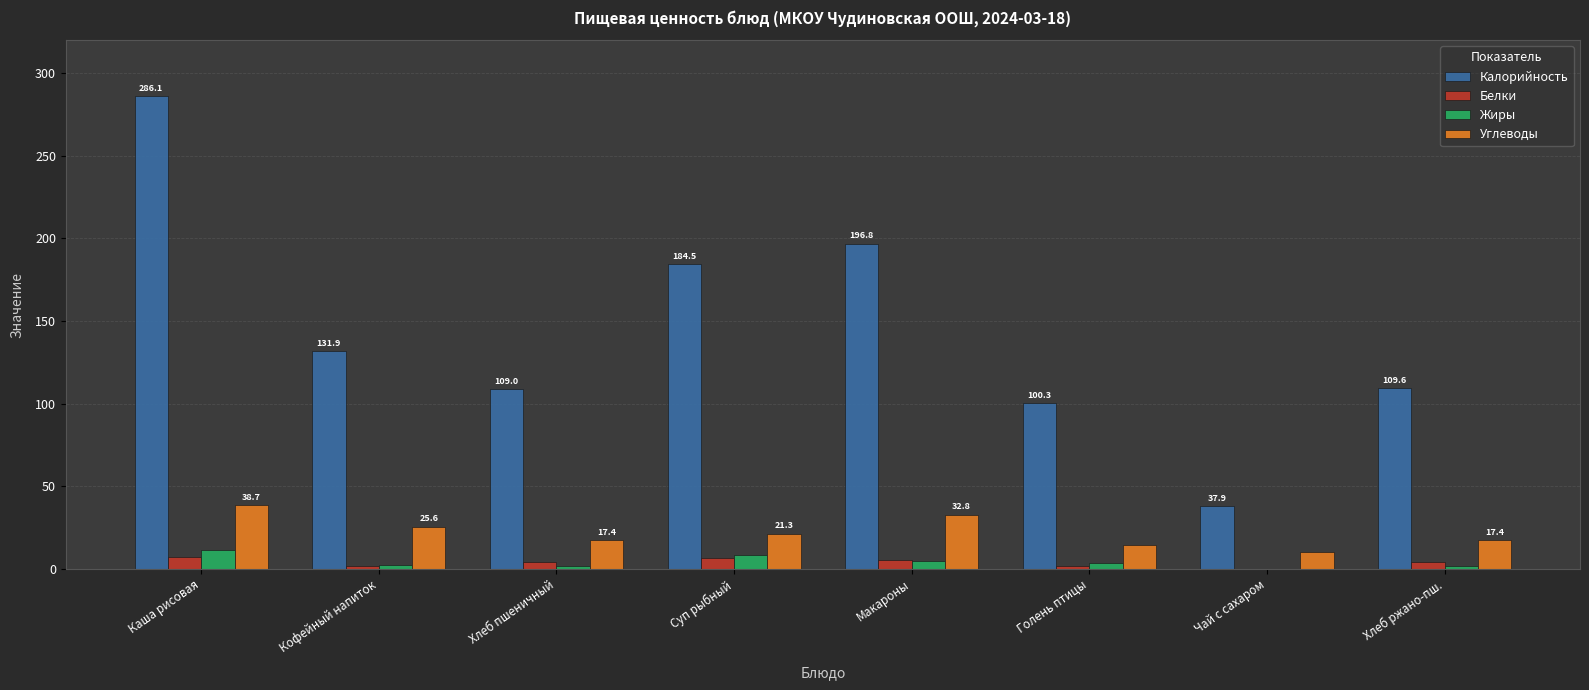

Which series has the largest total across all categories?

Калорийность